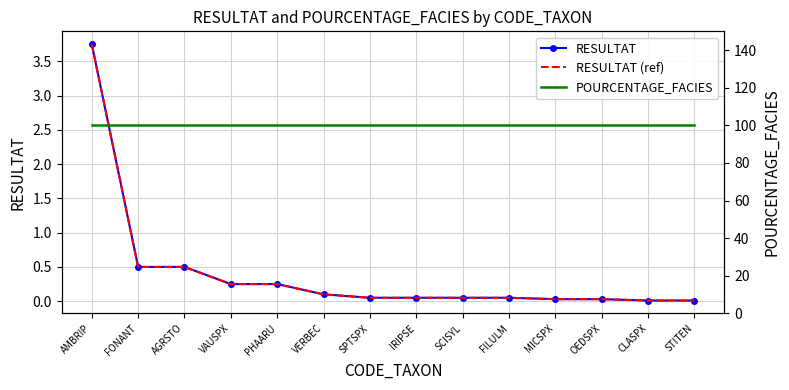

The value of POURCENTAGE_FACIES at CLASPX is 100.0. True or false?

True